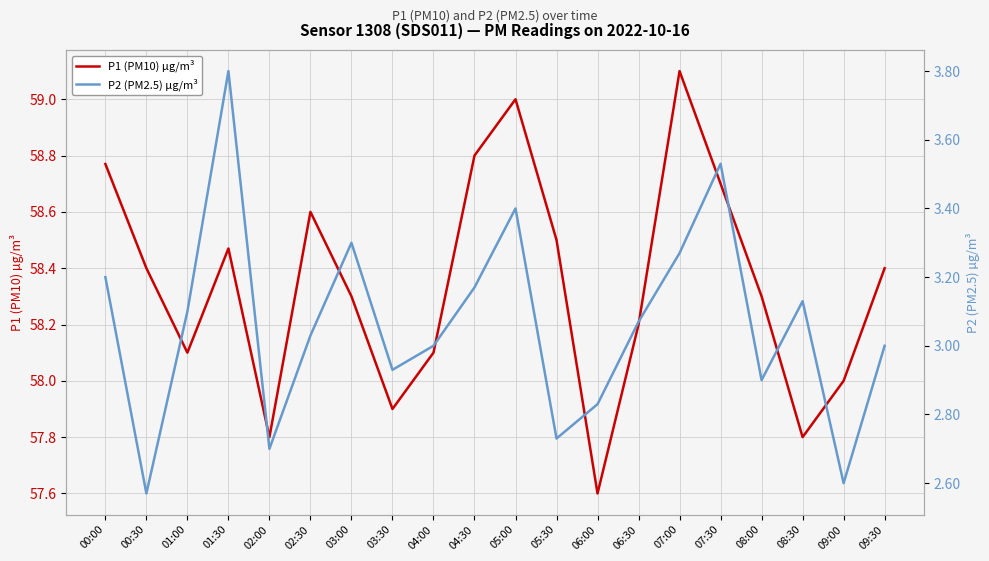

Which series has the widest spread of values?

P1 (PM10) µg/m³